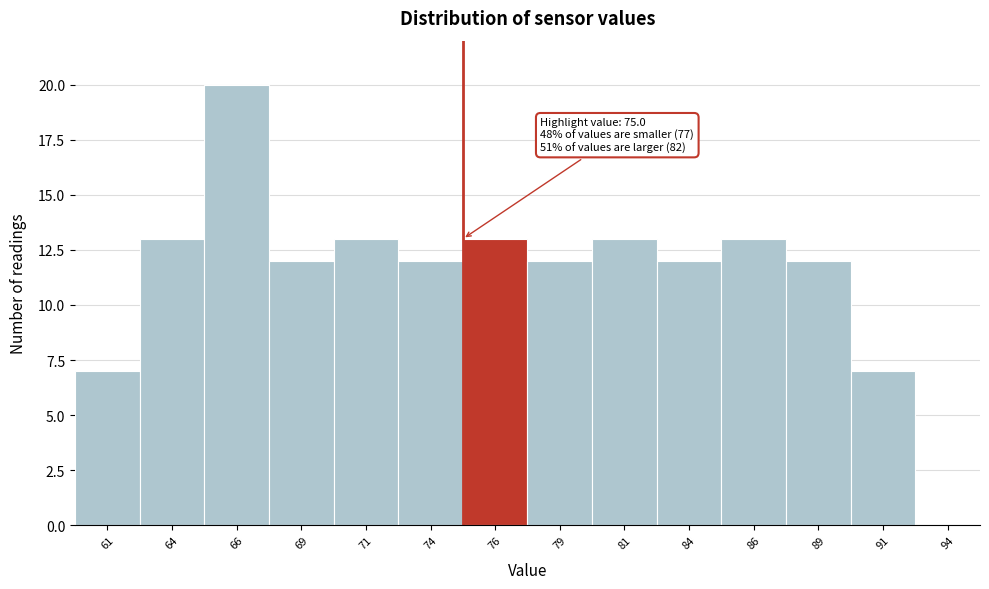

Which range on the x-axis has the tallest bar?

65.0 to 67.5